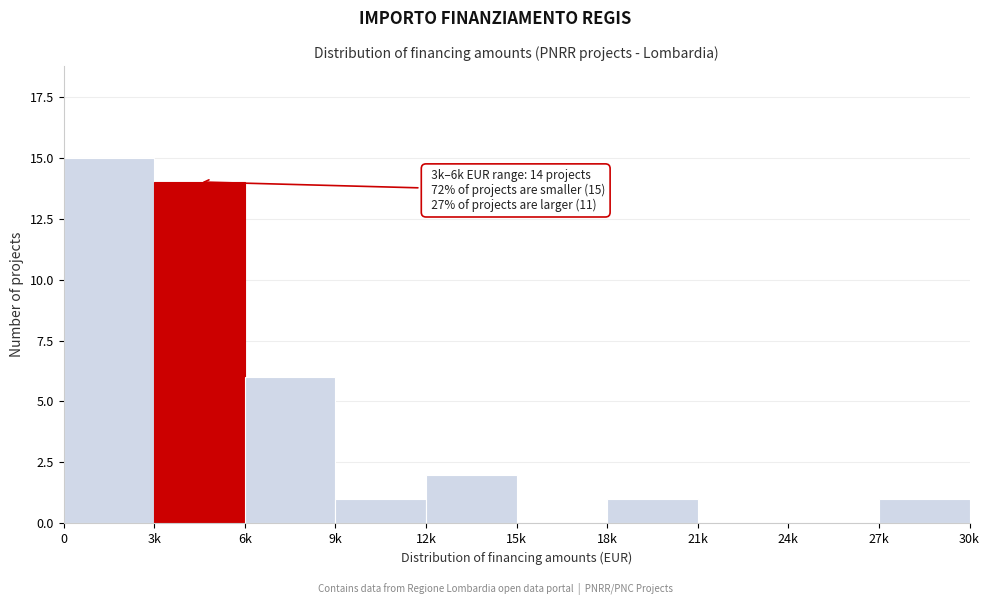

Reading left to right, extract all data points from this chart.

0=15	3k=14	6k=6	9k=1	12k=2	15k=0	18k=1	21k=0	24k=0	27k=1